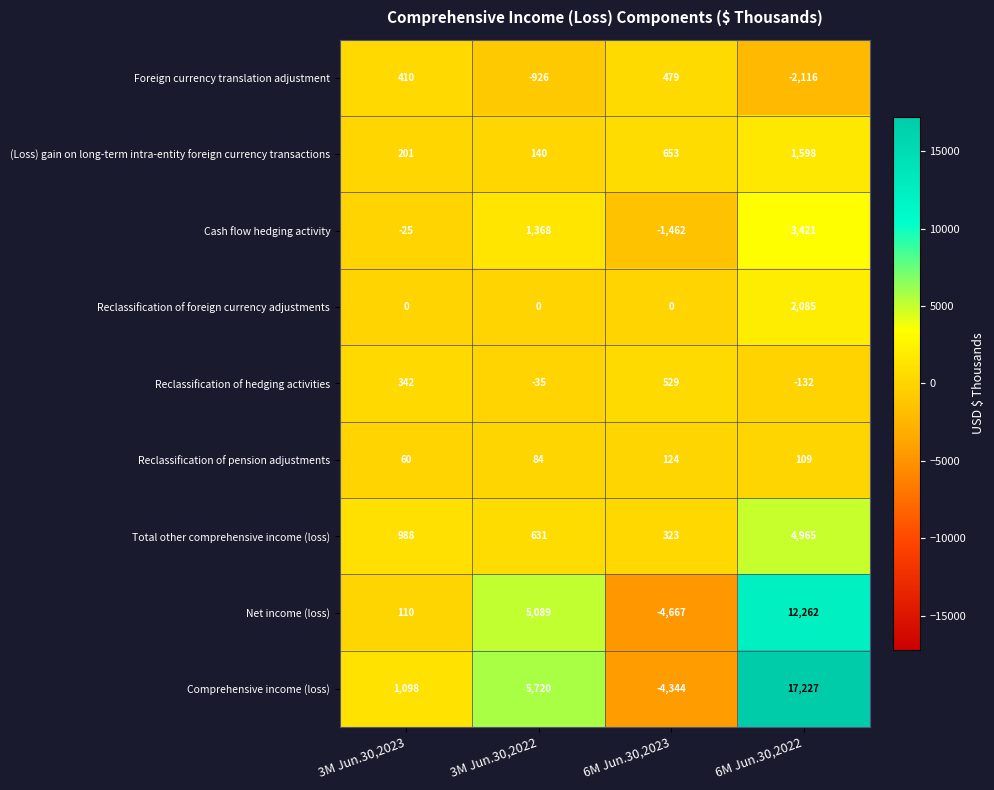

At which category is the sum across all series the highest?

6M Jun.30,2022